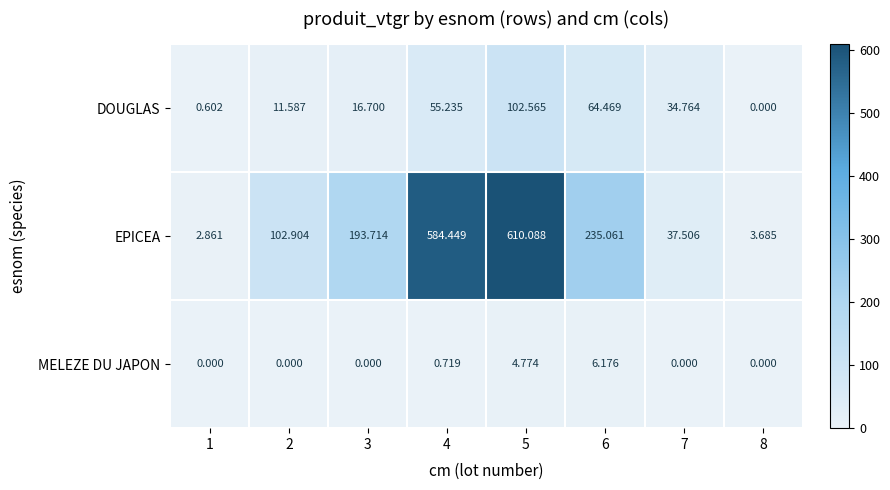

List the series in order of their overall mean, highest first.

EPICEA, DOUGLAS, MELEZE DU JAPON